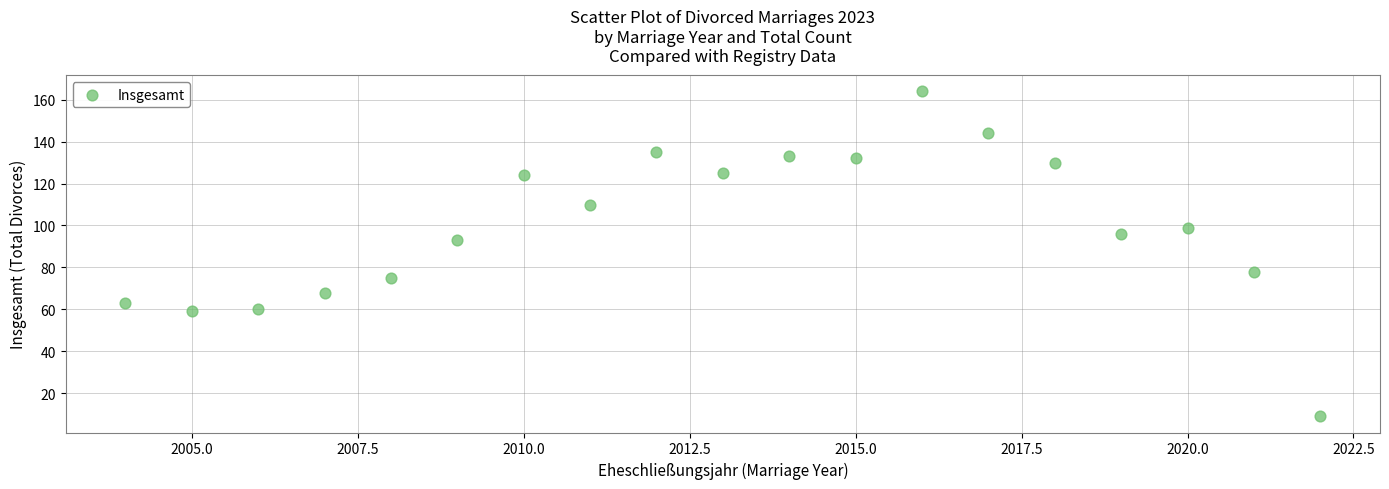

What is the range of X values (max minus min)?

18